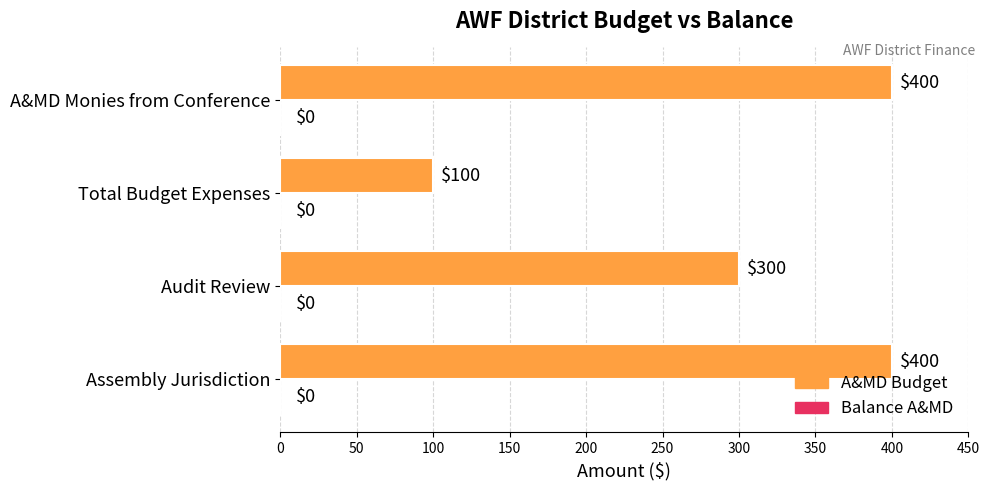

What is the change in value from Assembly Jurisdiction to Audit Review?

-100